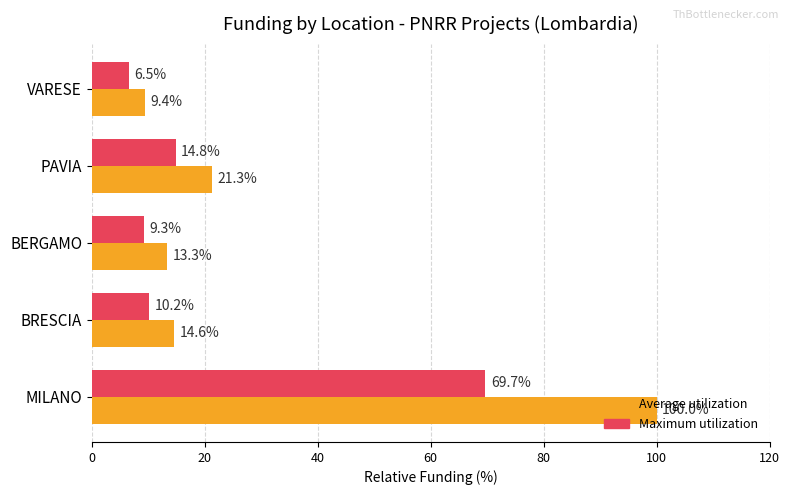

Is it true that Average utilization equals 13.3 at BERGAMO?

True